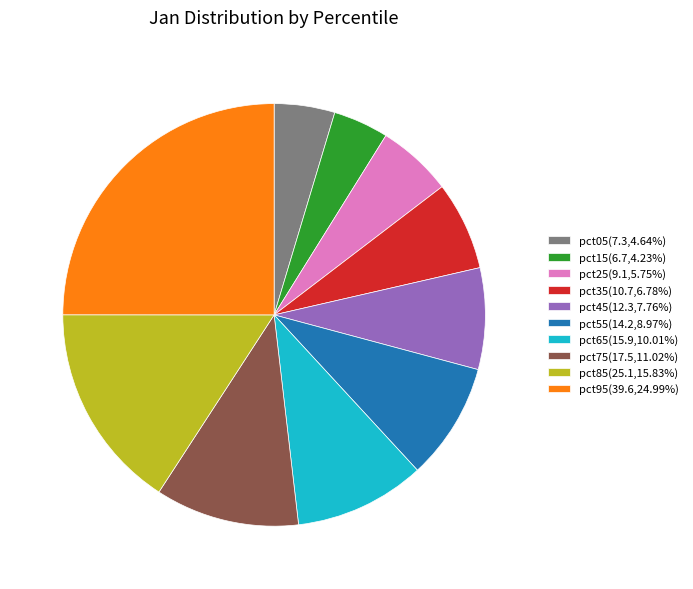

Is there a majority slice in this chart?

No